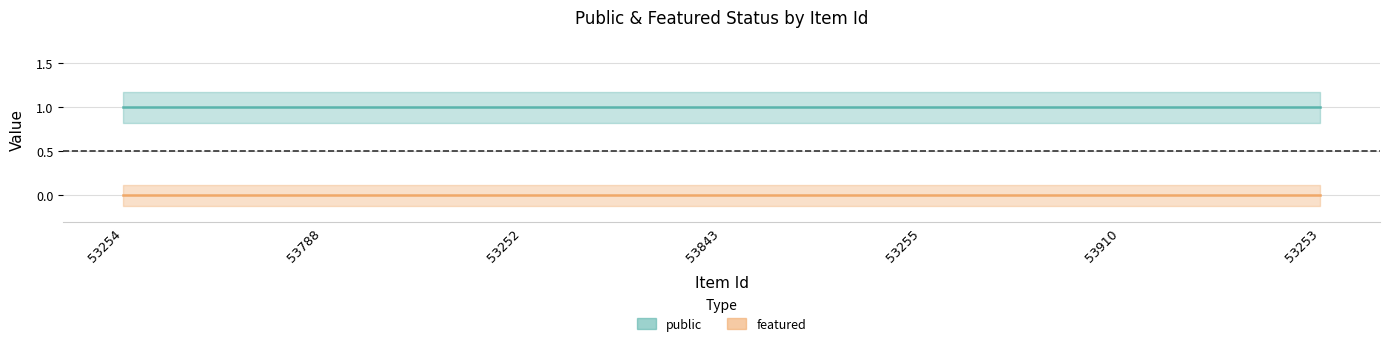

The public series shows 1 at 53843. True or false?

True